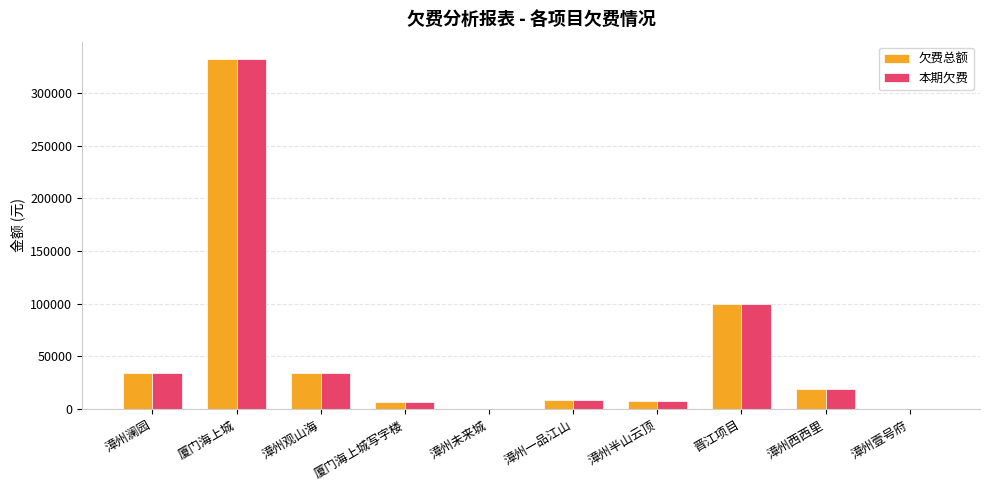

How many groups of bars are there?

10